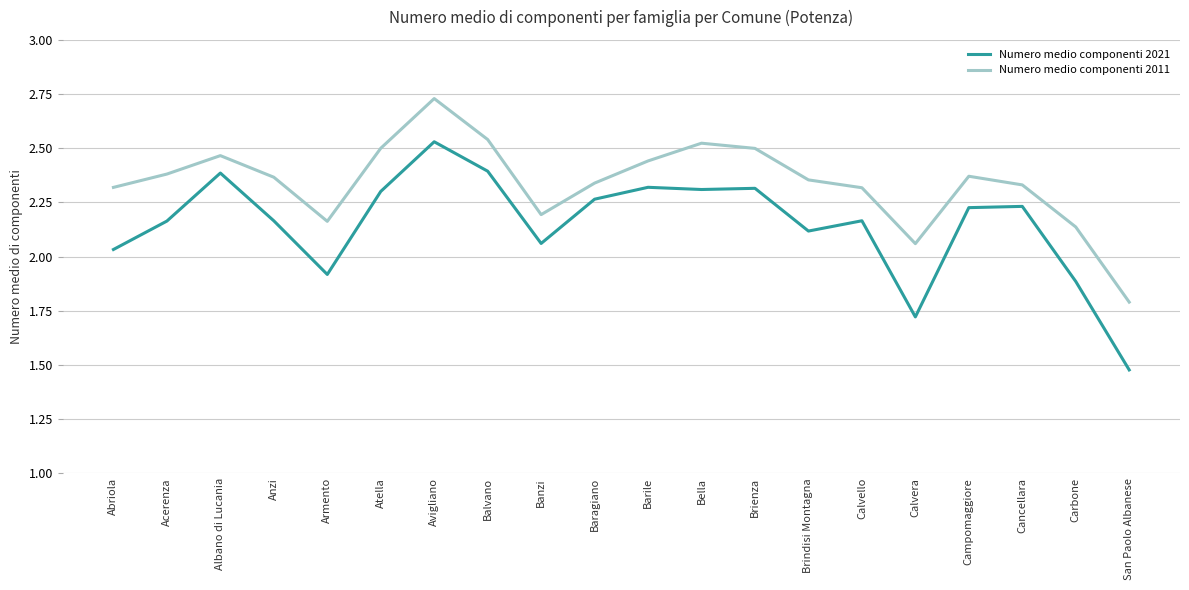

How many values in the Numero medio componenti 2011 series exceed 2?

19